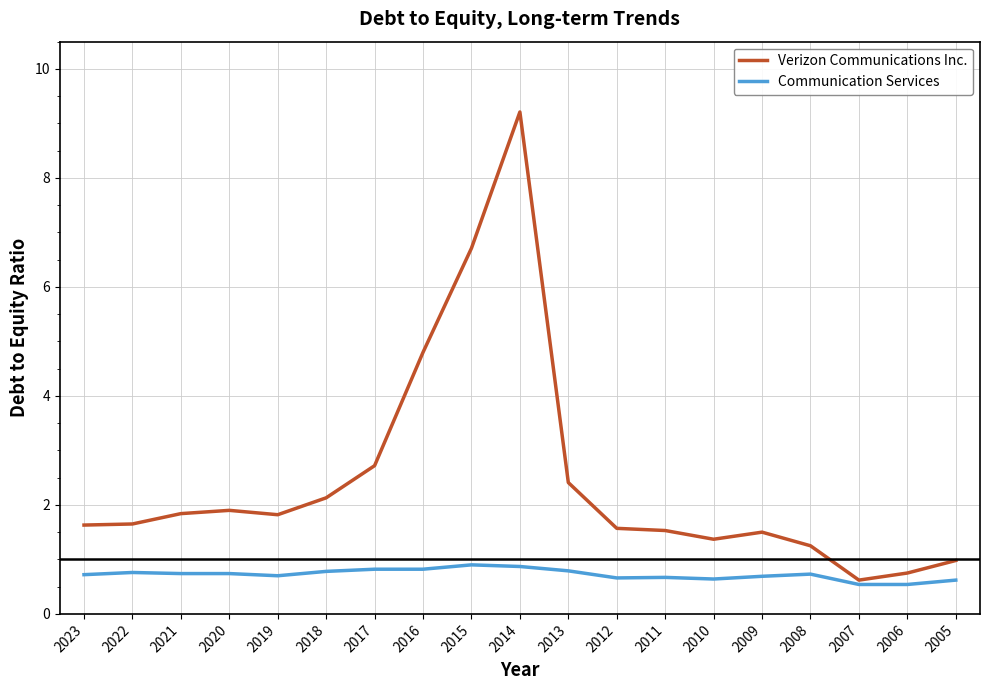

Rank the series at 2015 from lowest to highest value.

Communication Services, Verizon Communications Inc.